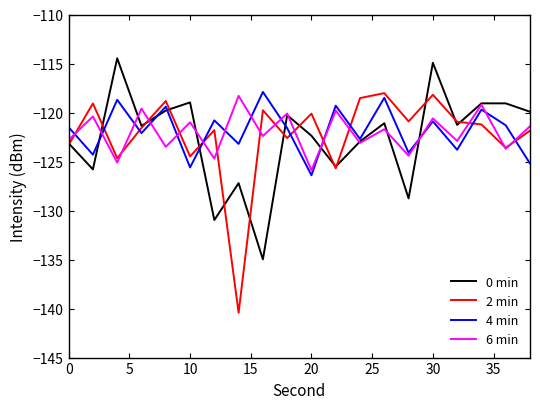

What is the maximum value for 4 min?

-117.9